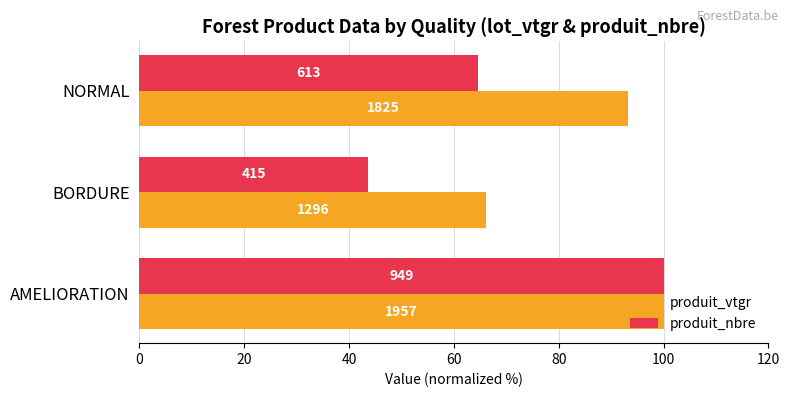

What are all the series names shown in the legend?

produit_vtgr, produit_nbre